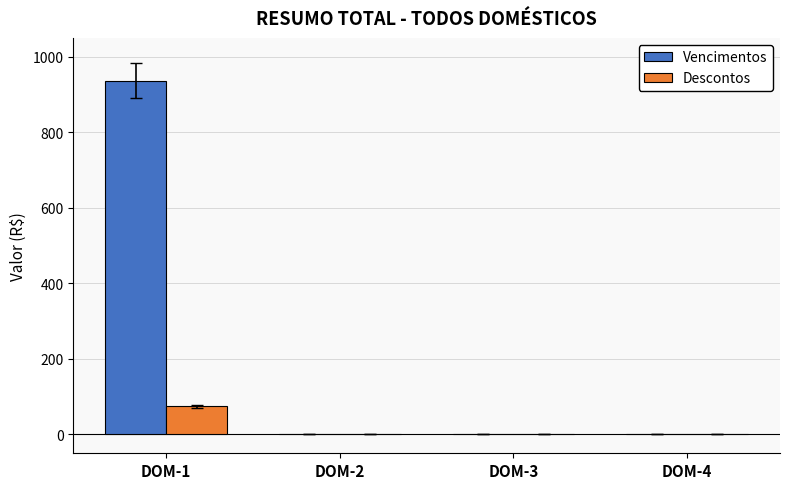

Is it true that Vencimentos equals 373.3 at DOM-2?

False